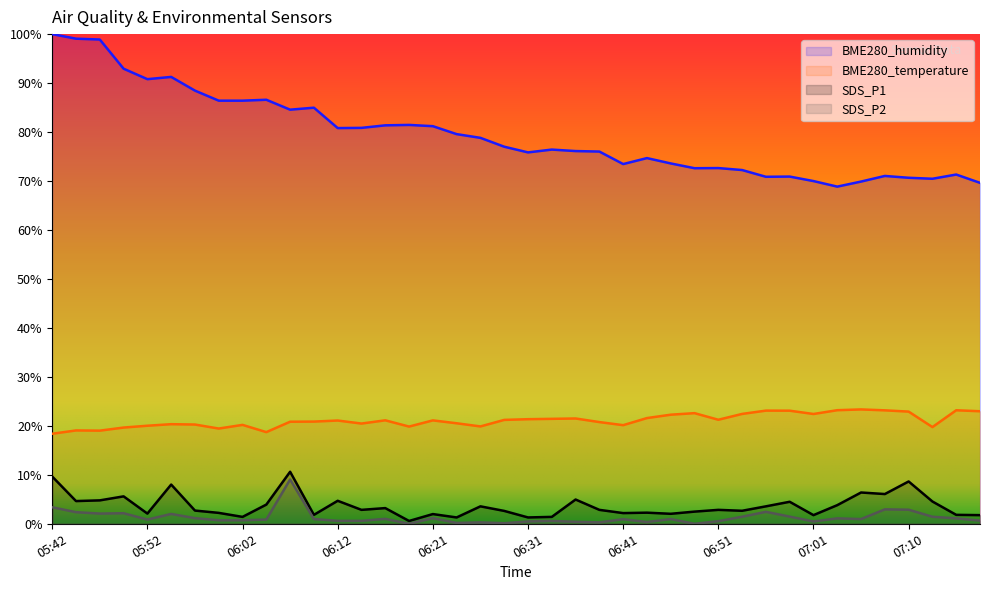

List the series in order of their peak value, lowest first.

SDS_P2, SDS_P1, BME280_temperature, BME280_humidity